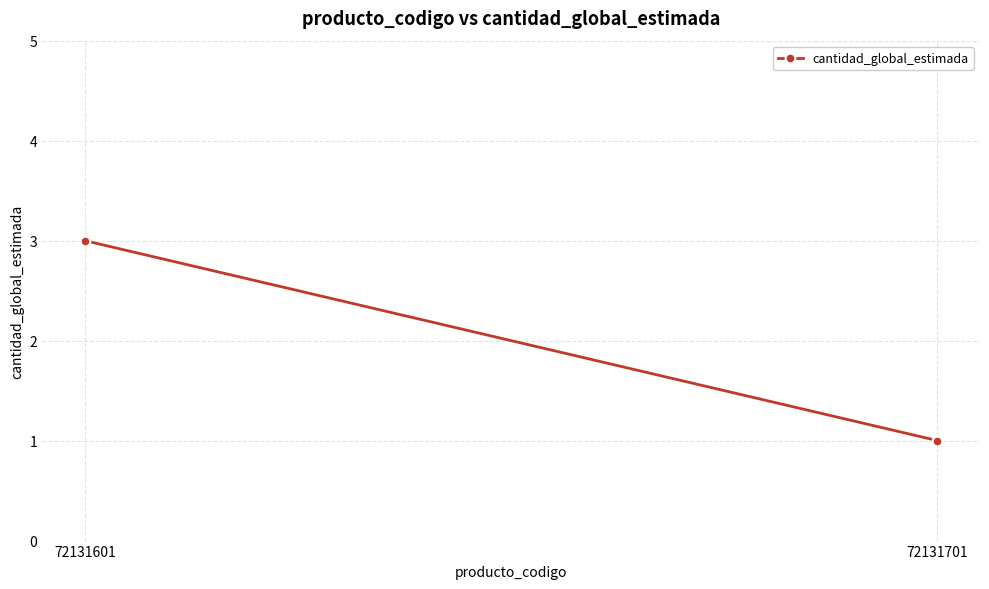

How many values are below 3?

1